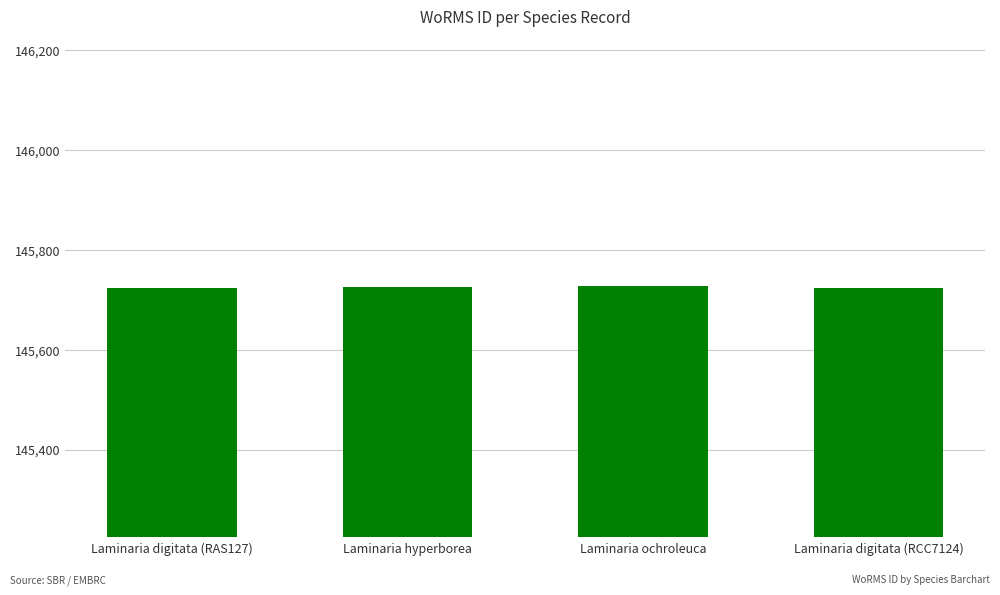

Does the chart contain any negative values?

No